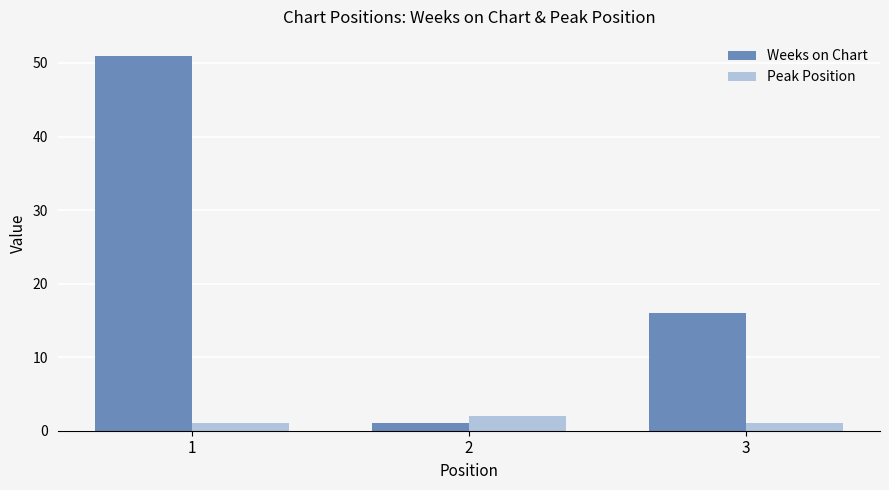

Does the chart contain any negative values?

No